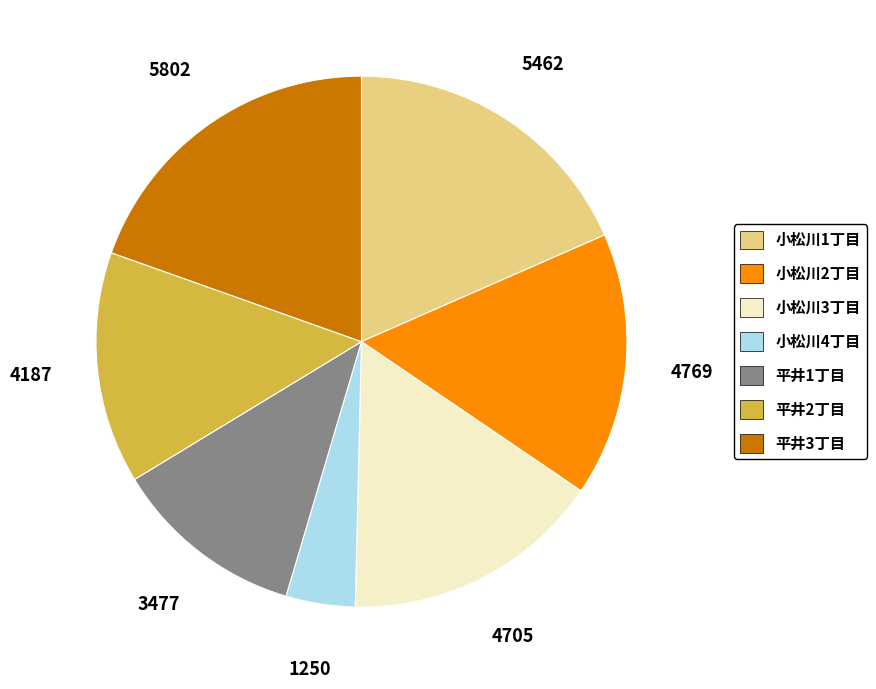

Is there any slice that represents more than half of the pie?

No